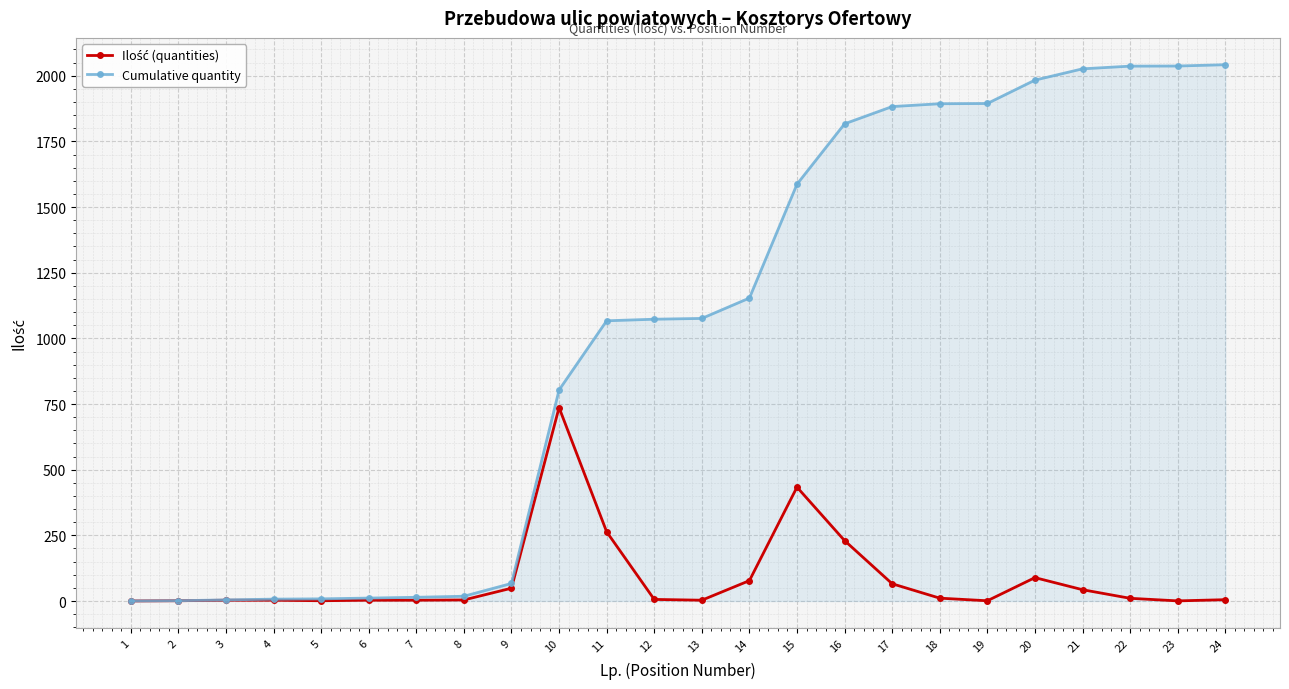

What is the value of the Cumulative quantity point at the 9th from the left?

66.9